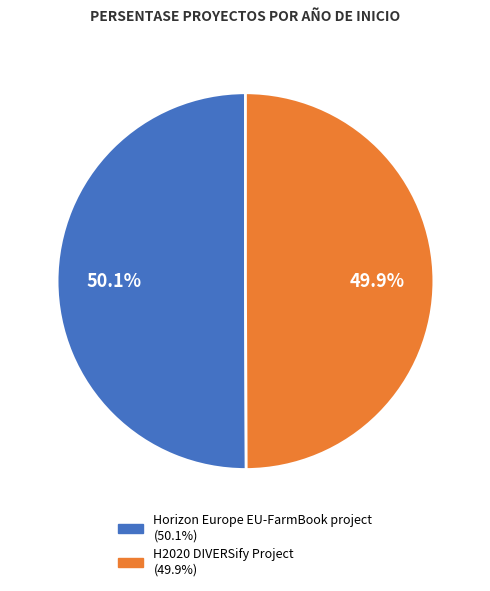

What is the ratio of the value at H2020 DIVERSify Project to the value at Horizon Europe EU-FarmBook project?

1.0